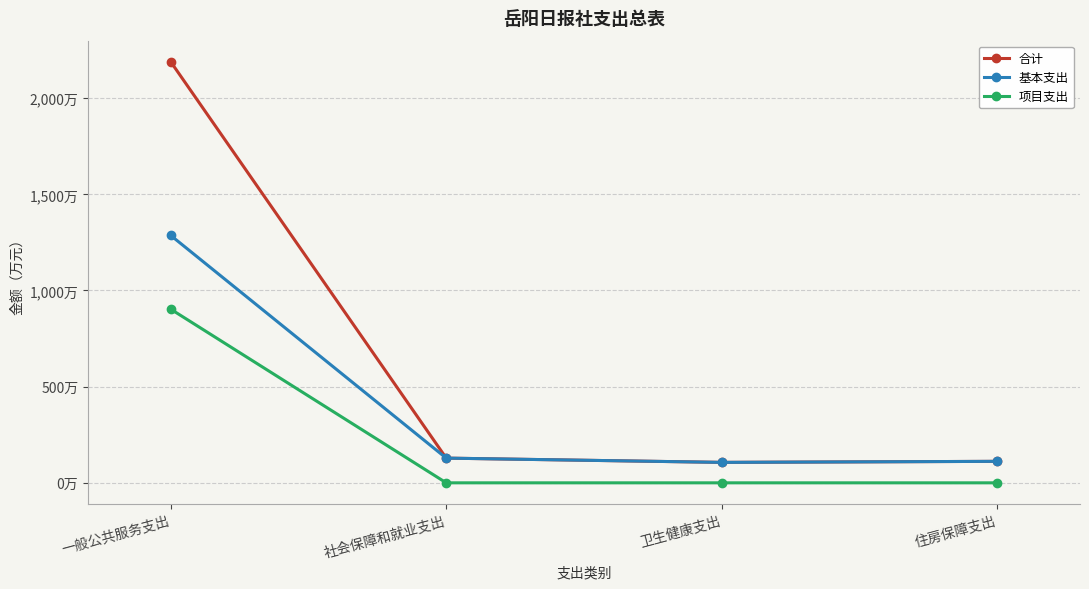

What is the lowest value of the 合计 series?

106.3